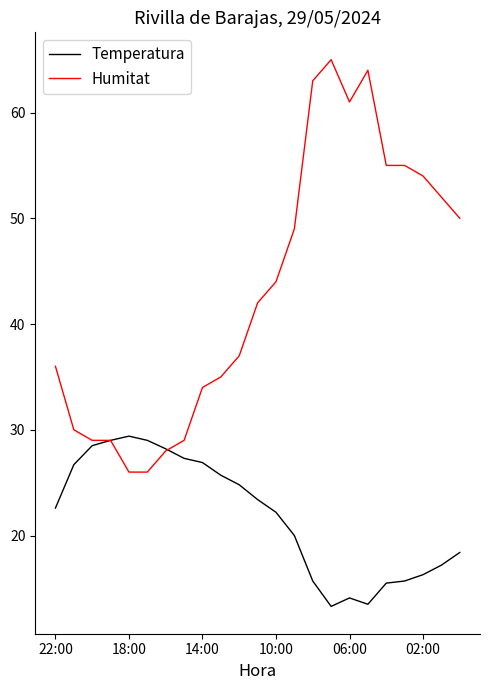

Which series has the largest total across all categories?

Humitat